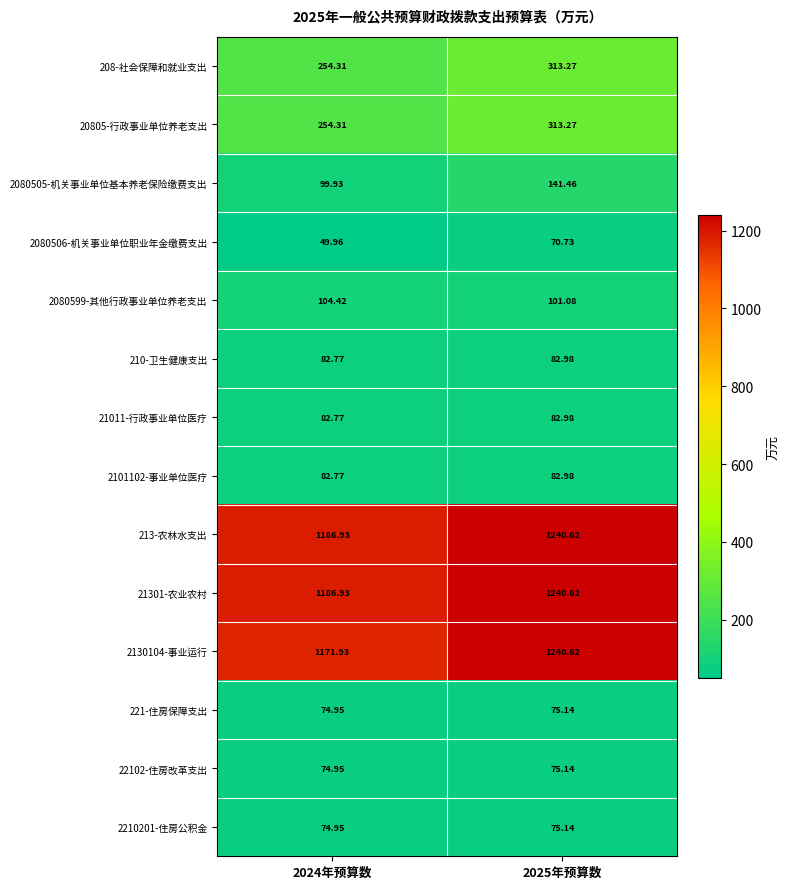

Is the value of 2101102-事业单位医疗 at 2024年预算数 greater than the value of 213-农林水支出 at 2025年预算数?

No